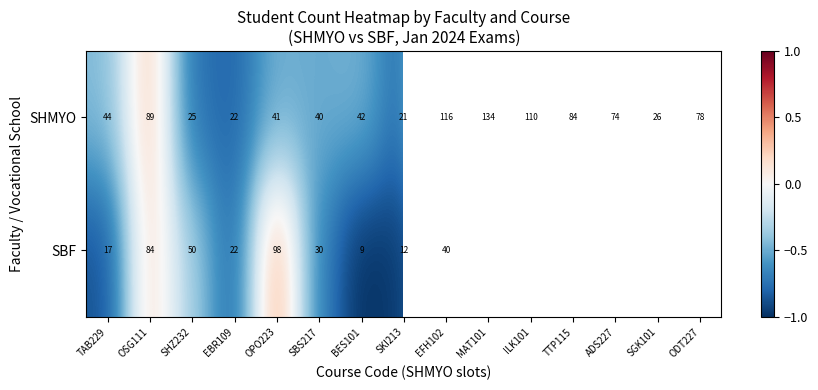

Is the value of SBF at EFH102 greater than the value of SHMYO at SKI213?

Yes